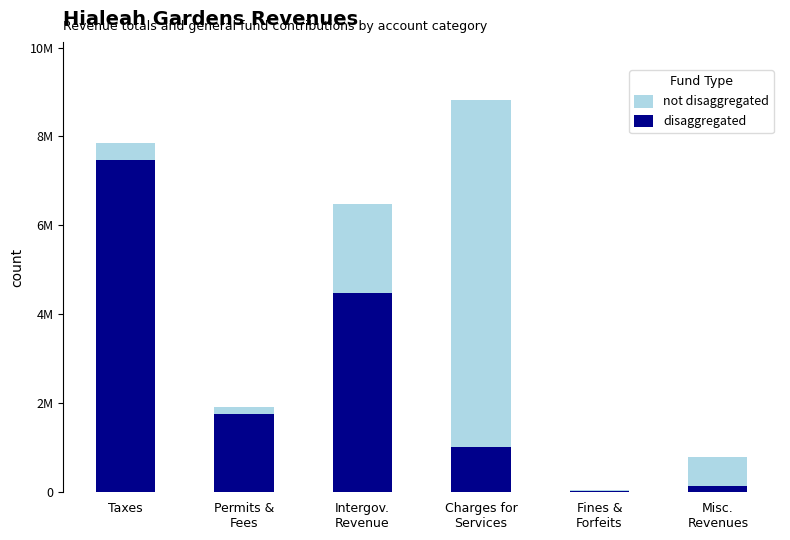

True or false: disaggregated has a value of 7051 at Fines &
Forfeits.

False